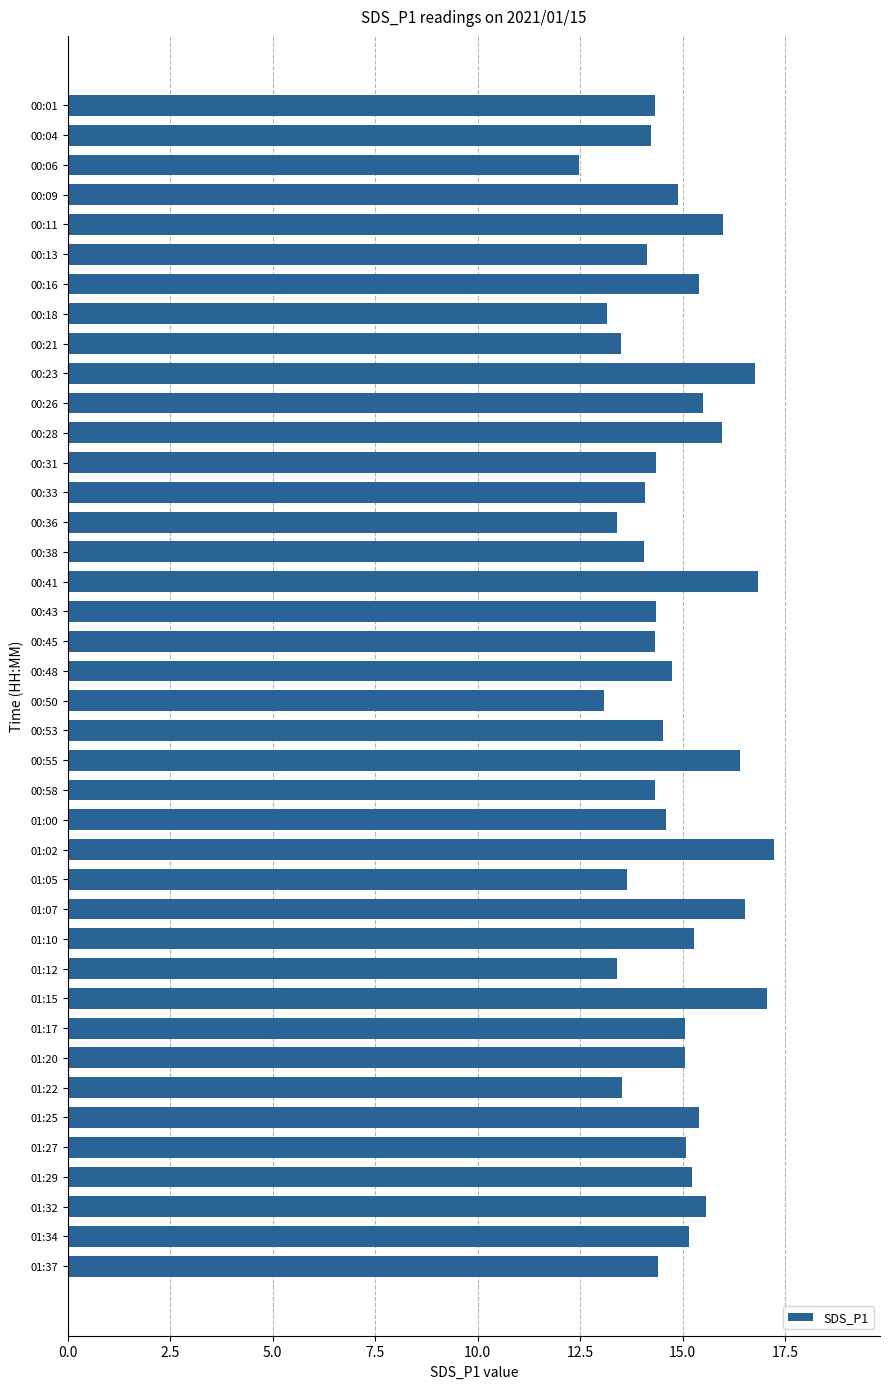

What is the sum of all values?

592.9